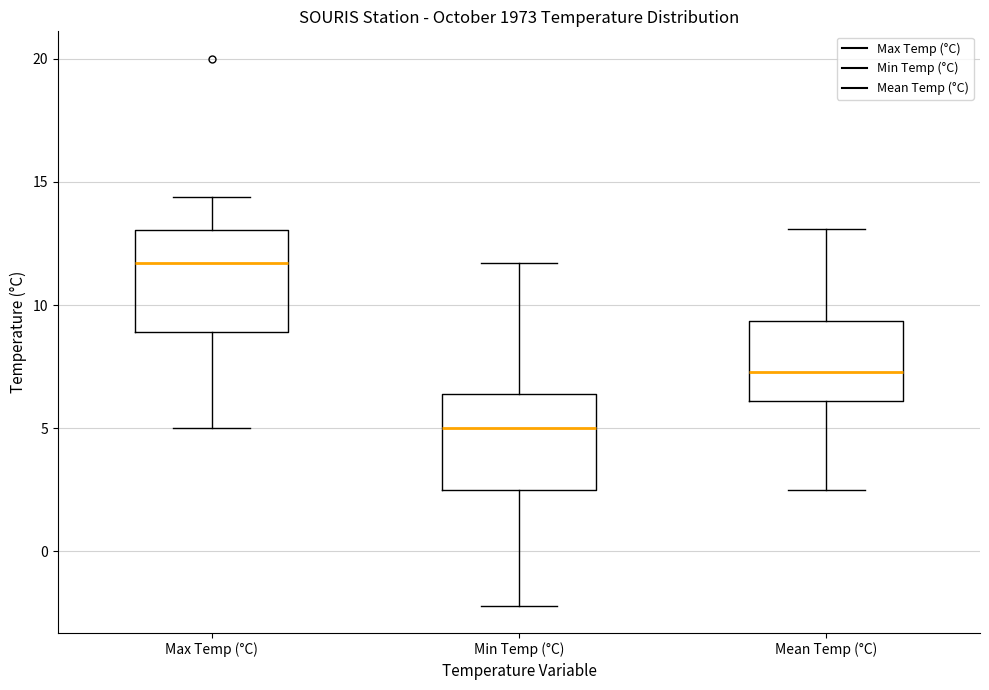

Reading left to right, read every box against the y-axis: the position of its median line, the range the box covers, and the ends of its whiskers. The values are not printed on the chart, so give them approximately, as read against the axis.

Max Temp (°C): median 11.5, box 9.0 to 13.0, whiskers 5.0 to 14.5
Min Temp (°C): median 5.0, box 2.5 to 6.5, whiskers -2.0 to 11.5
Mean Temp (°C): median 7.5, box 6.0 to 9.5, whiskers 2.5 to 13.0